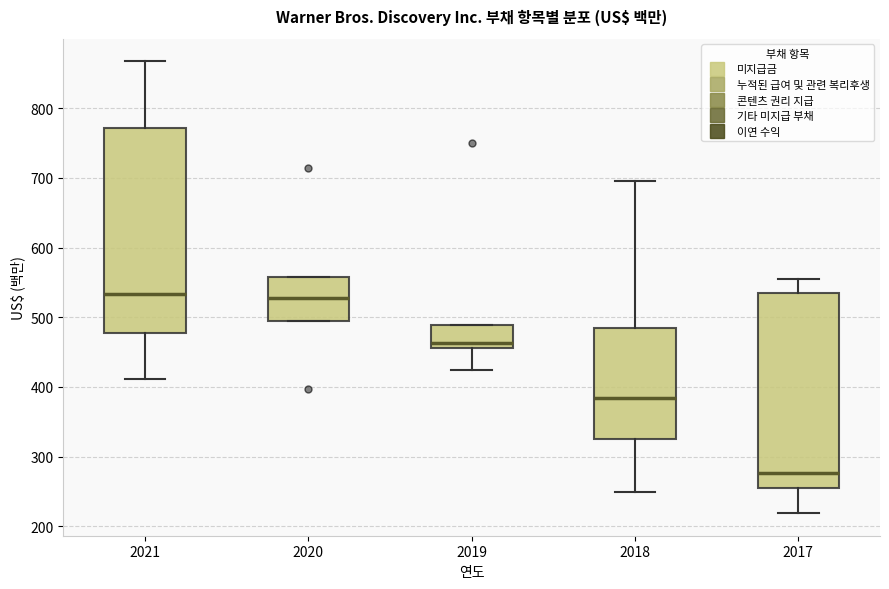

Reading left to right, transcribe this box plot: for each box, give where its median line is, the range the box spans, and where its two whiskers end, as read against the y-axis. The values are not printed on the chart, so give them approximately, as read against the axis.

2021: median 530, box 480 to 770, whiskers 410 to 870
2020: median 530, box 490 to 560, whiskers 490 to 560
2019: median 460 (just above the box's lower edge), box 460 to 490, whiskers 430 to 490
2018: median 380, box 330 to 480, whiskers 250 to 700
2017: median 280, box 260 to 540, whiskers 220 to 560